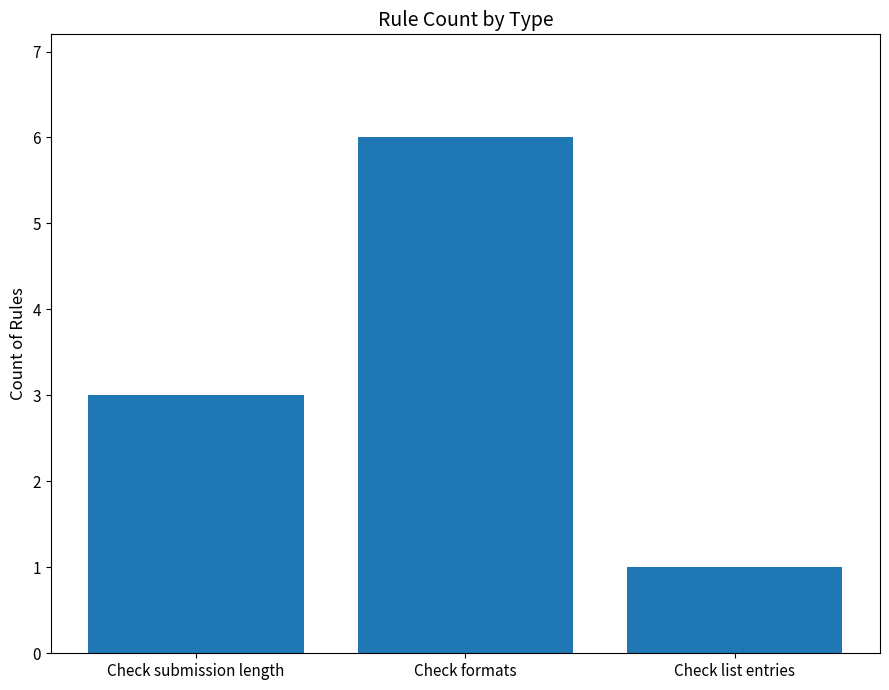

Reading left to right, list all the values displayed in this chart.

Check submission length=3	Check formats=6	Check list entries=1